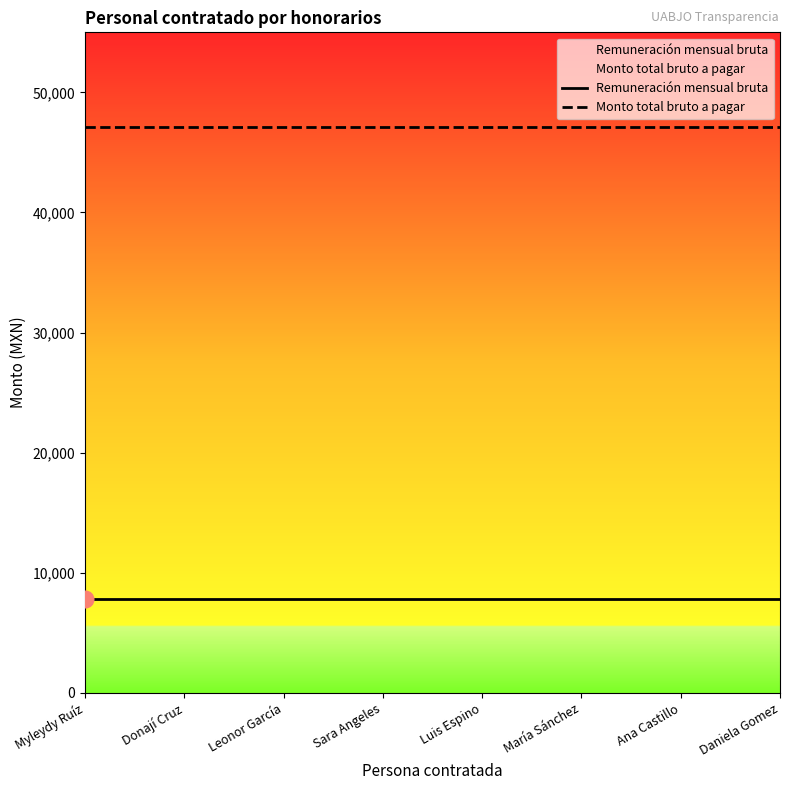

What is the value of the Monto total bruto a pagar point at the 4th from the left?

47103.4